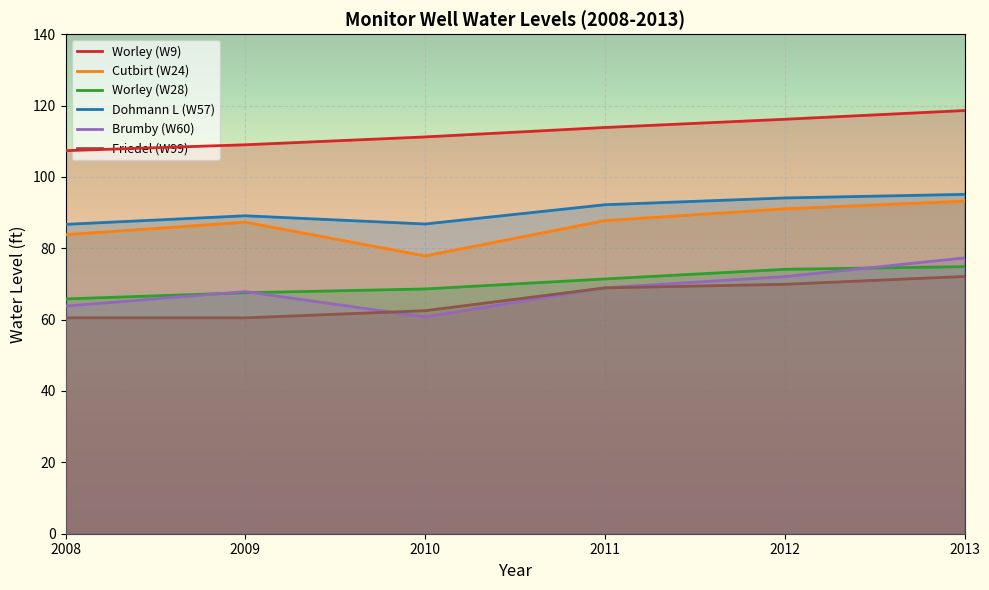

True or false: Cutbirt (W24) and Worley (W9) intersect in this chart.

False